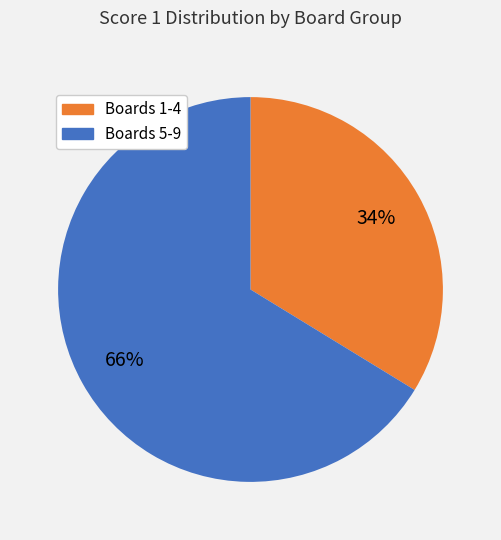

Is there any slice that represents more than half of the pie?

Yes